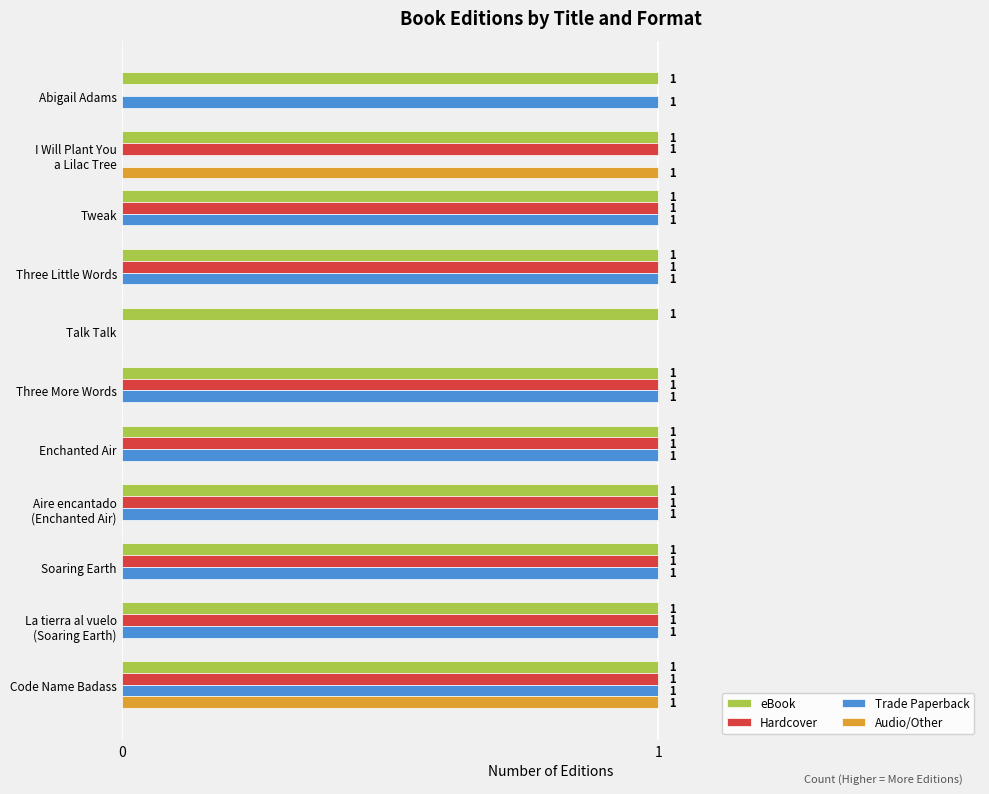

How many data points in Audio/Other are above 0?

2